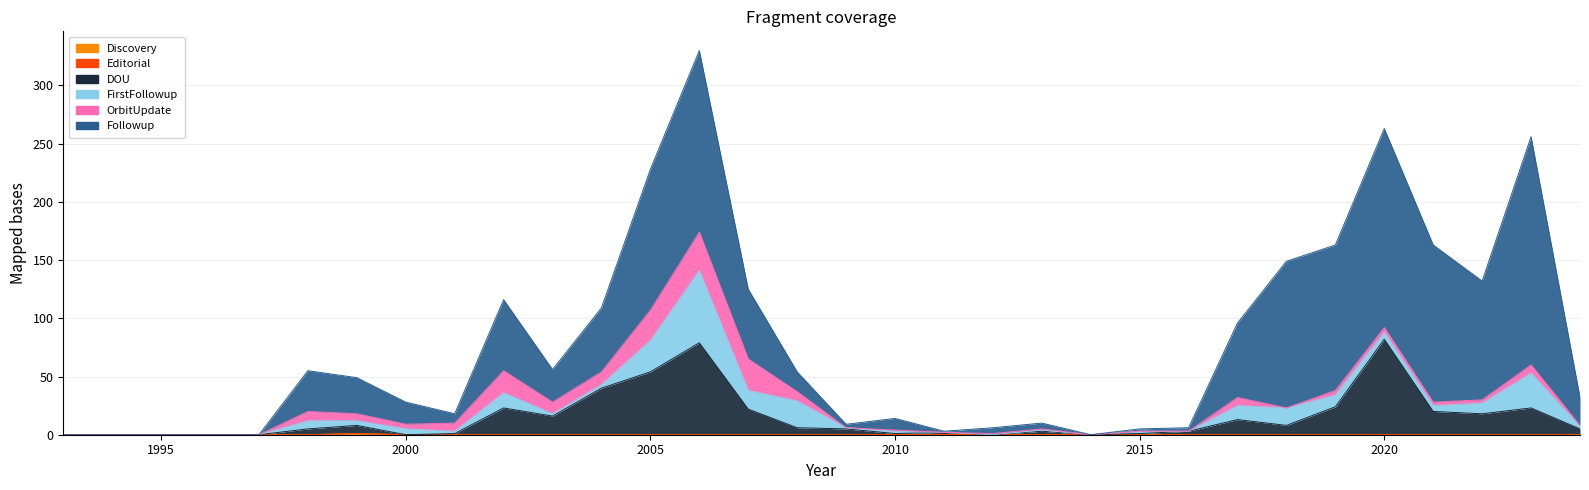

Rank the series by their maximum value, from lowest to highest.

Editorial, Discovery, OrbitUpdate, FirstFollowup, DOU, Followup